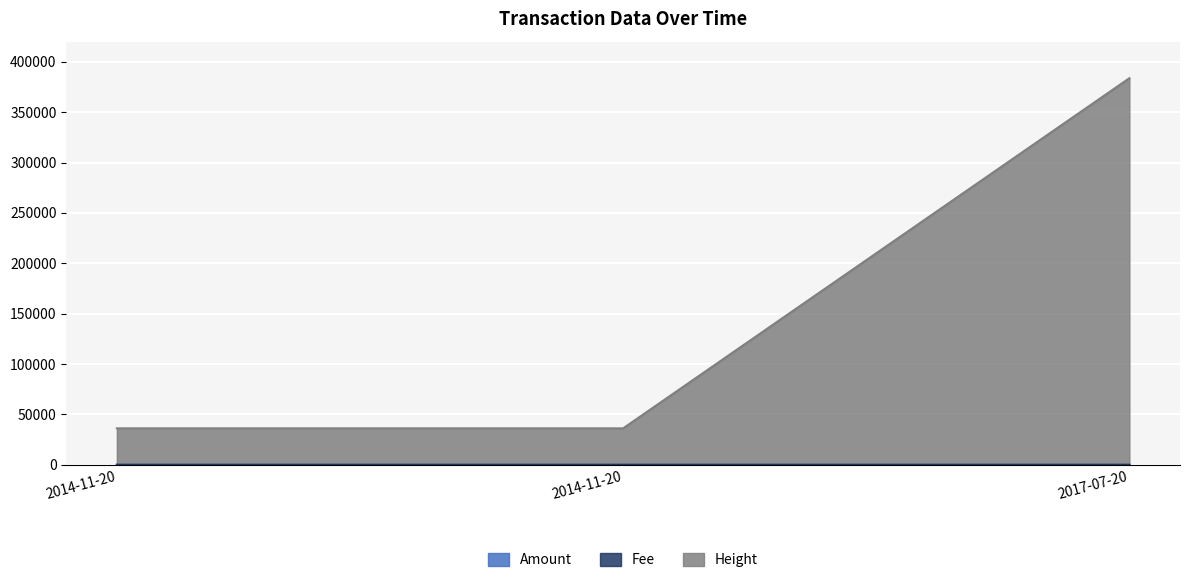

At how many categories does at least one series exceed 48358?

1